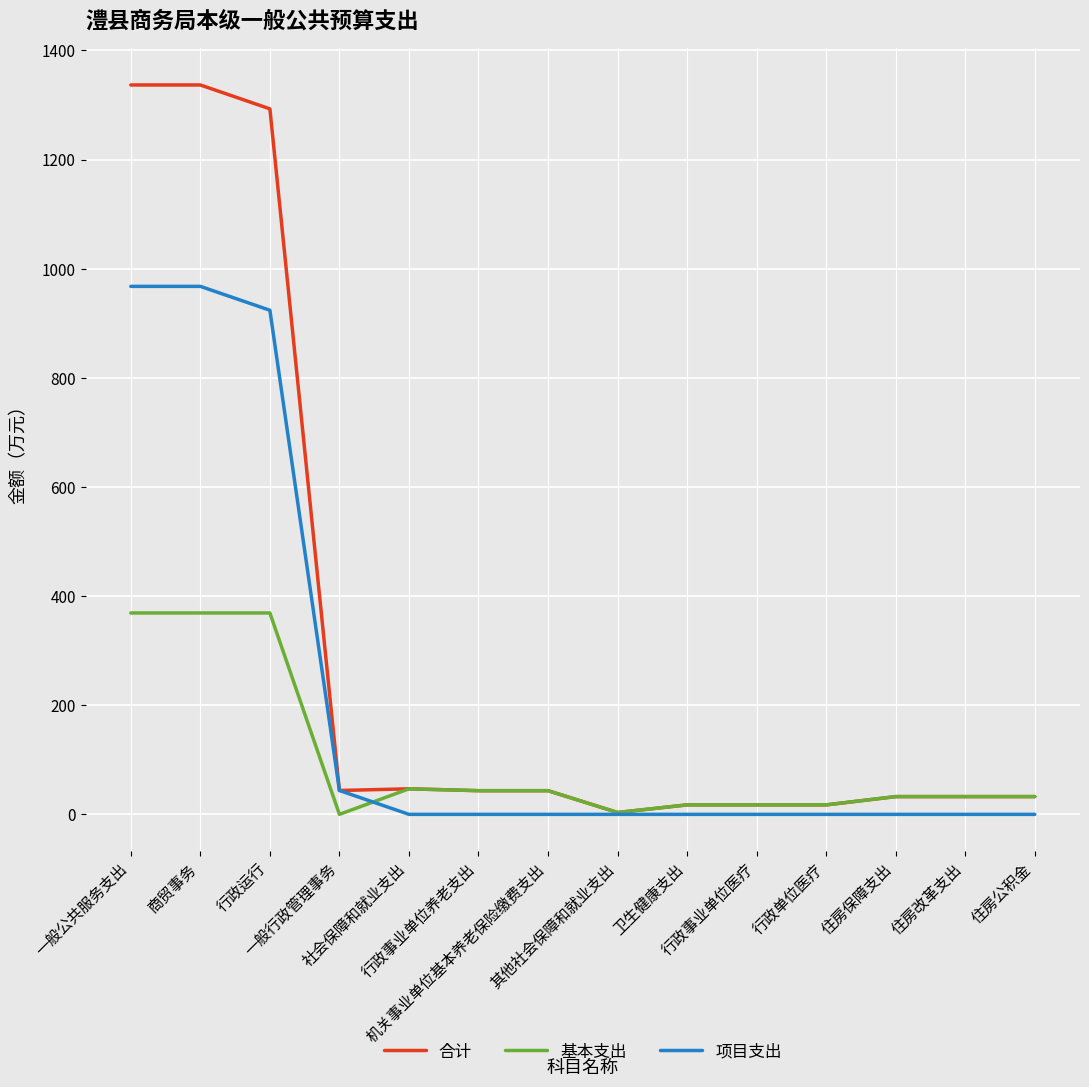

Where is 基本支出 nearest to the value 184?

社会保障和就业支出